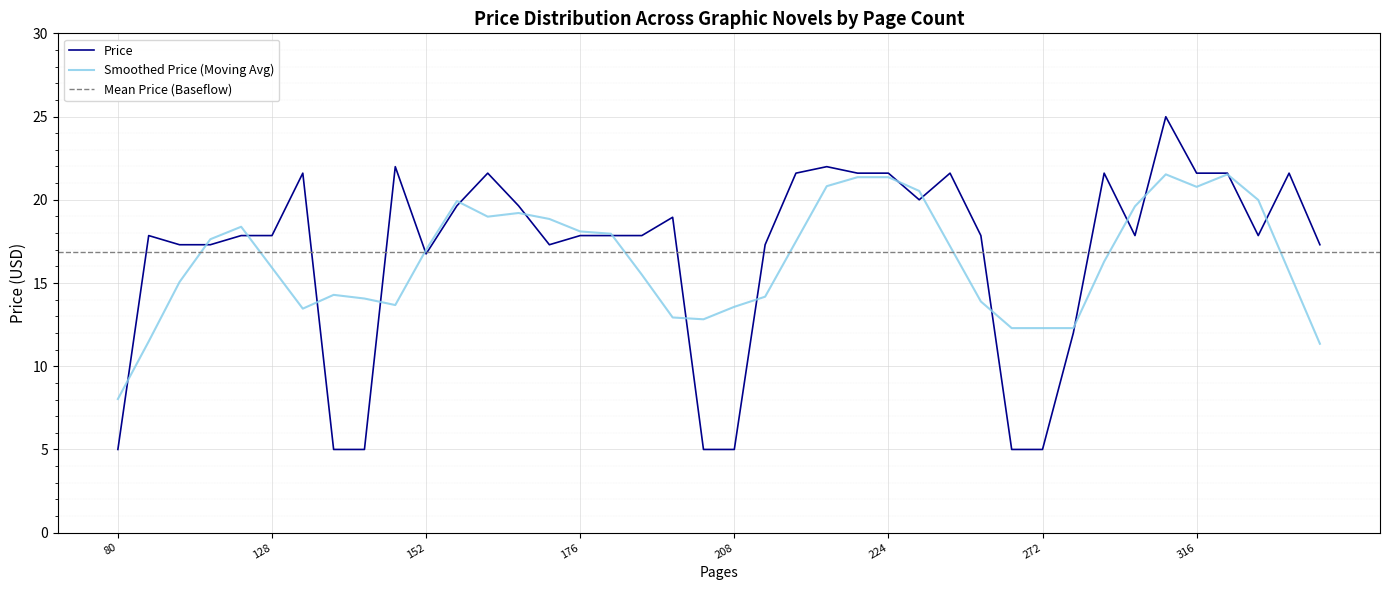

True or false: Smoothed Price (Moving Avg) has a value of 18.1 at 176.

True